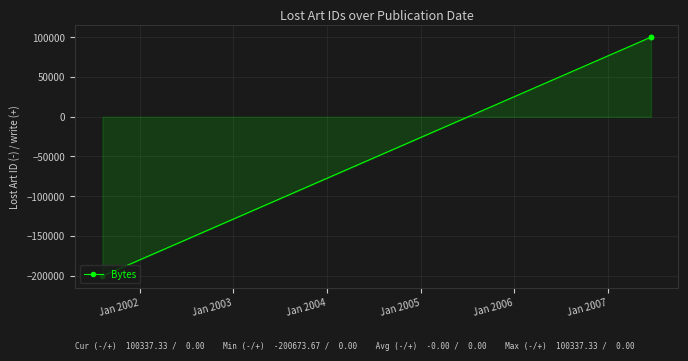

How many lines are shown in the chart?

1